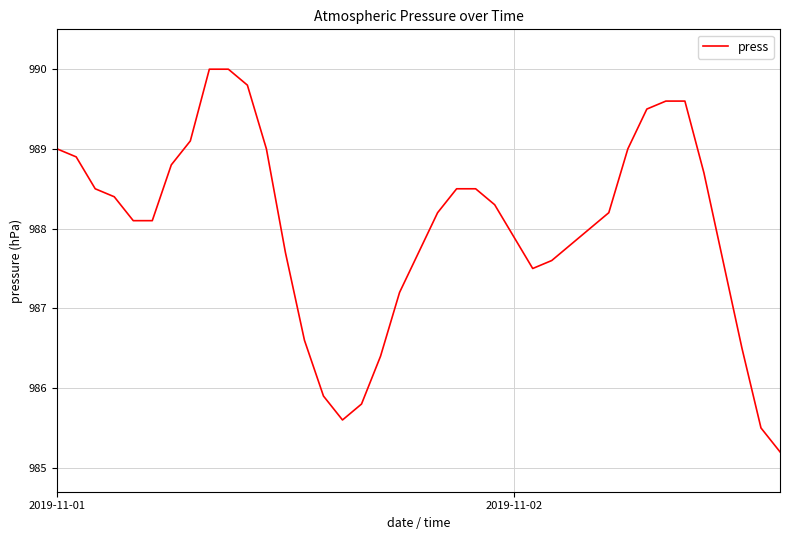

Count the number of data series in this chart.

1